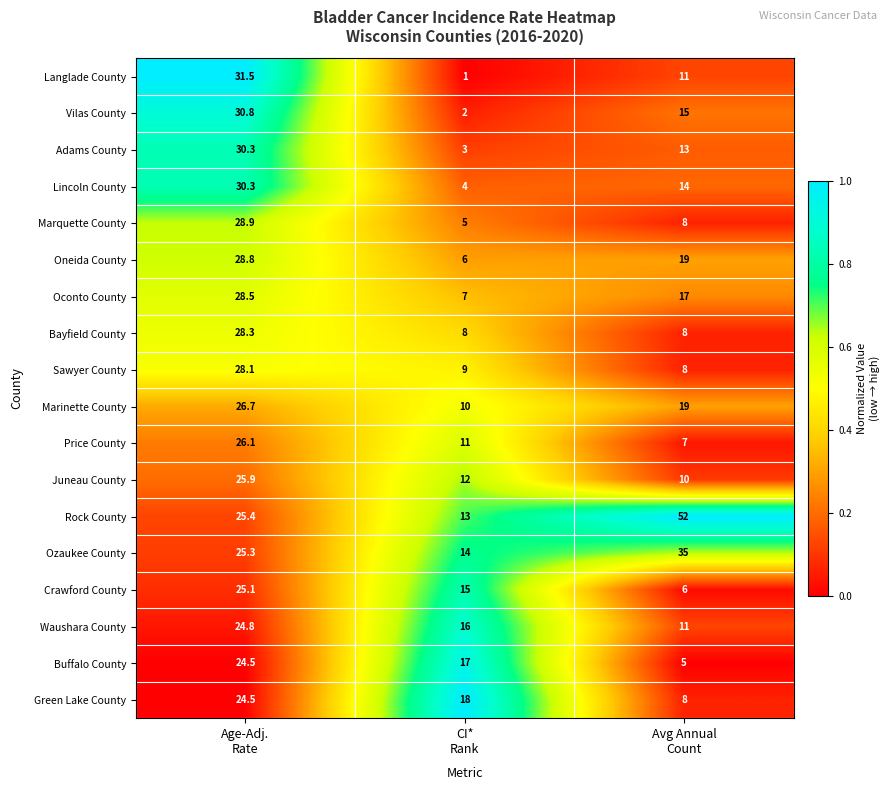

What is the average value of the Bayfield County series?

14.8